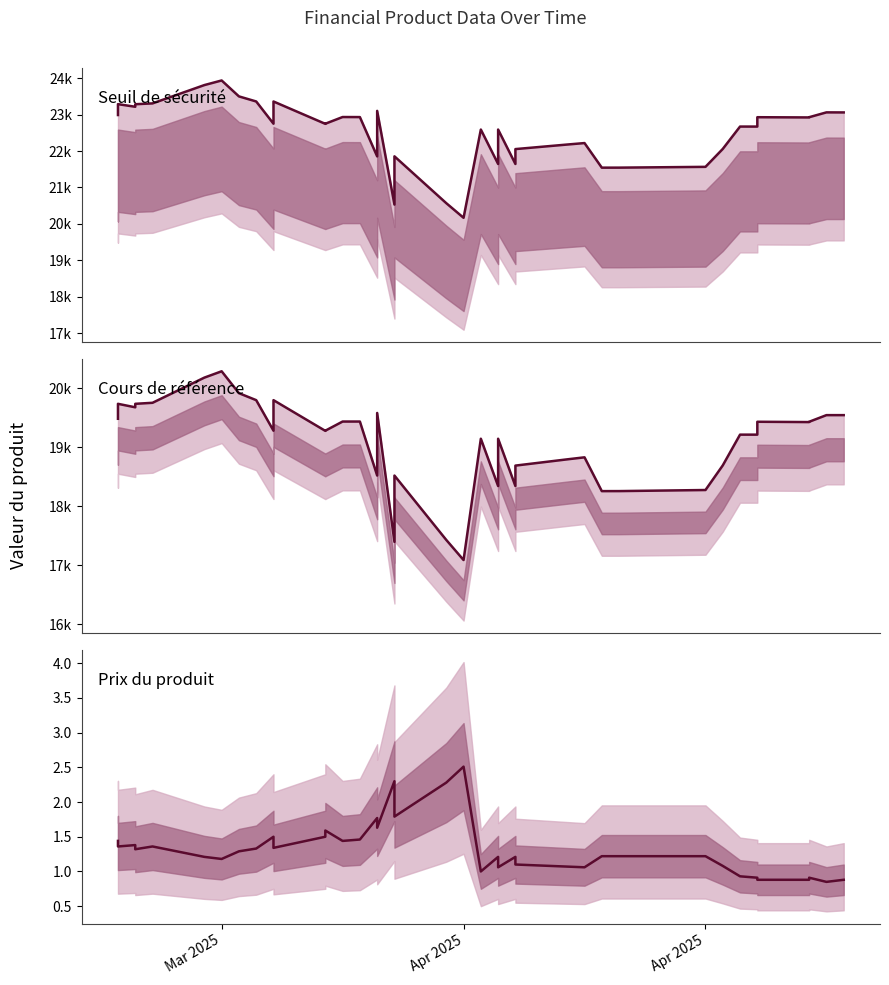

The Prix du produit series shows 0.9 at 4. True or false?

False